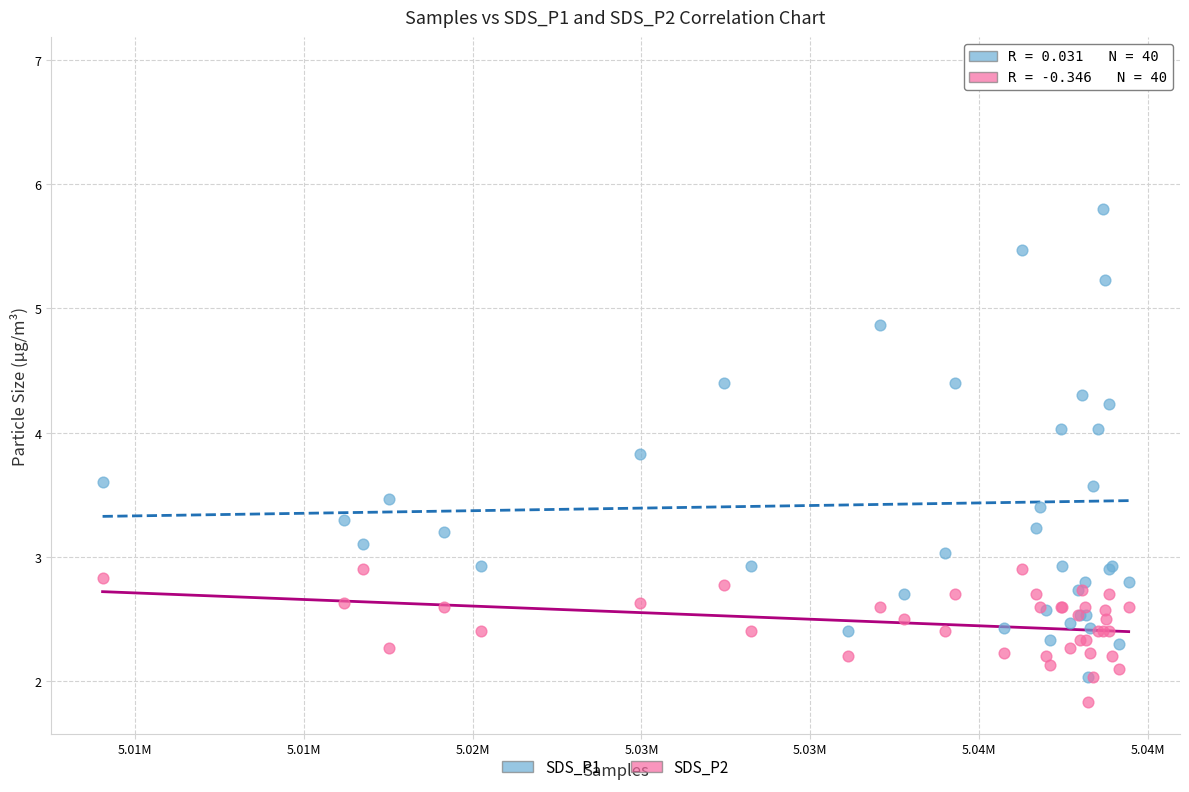

Which series contains the lowest Y value?

SDS_P2